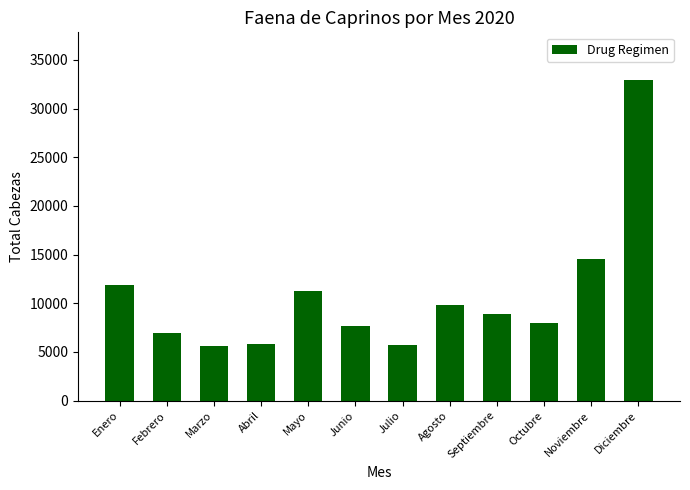

What is the smallest value displayed?

5600.0